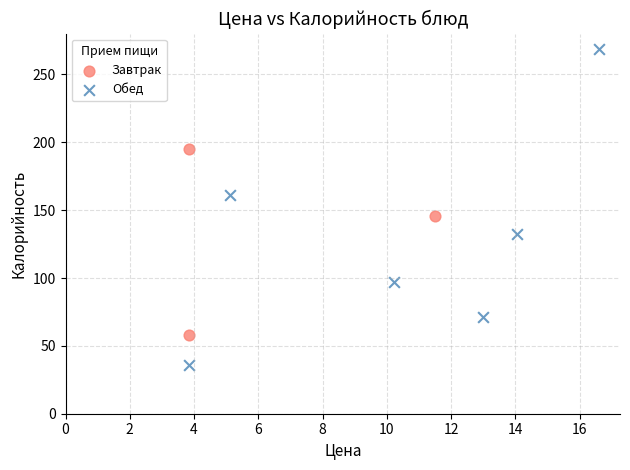

Which series contains the lowest Y value?

Обед